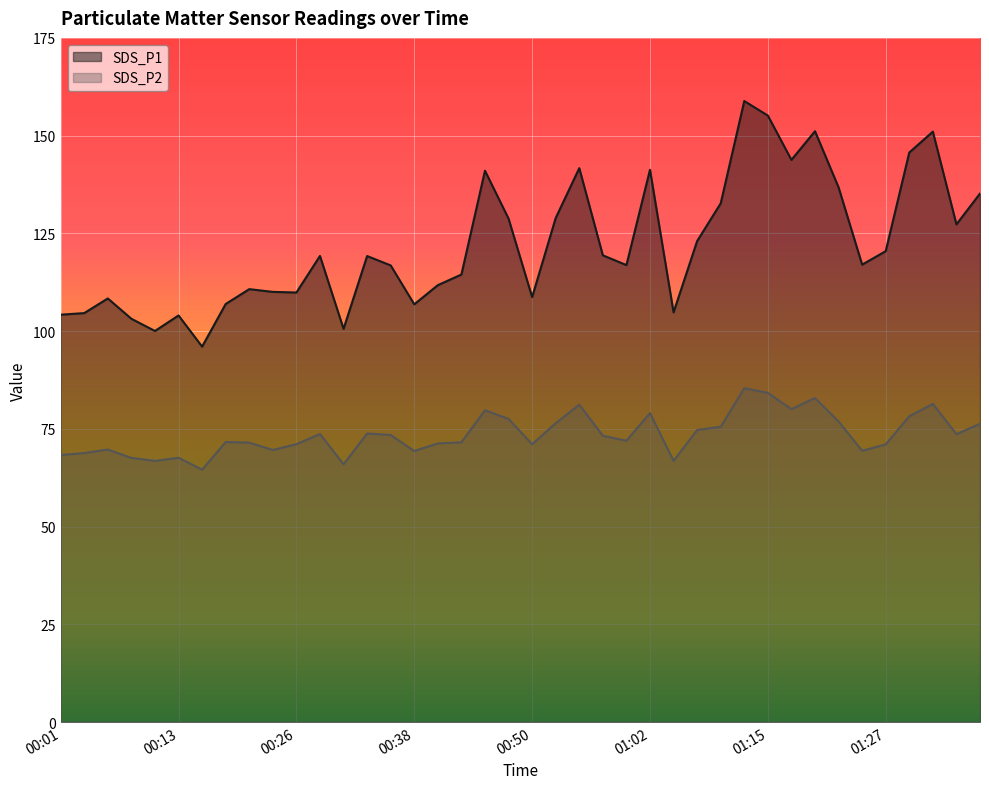

True or false: SDS_P1 has more than 0 interior local peaks.

True